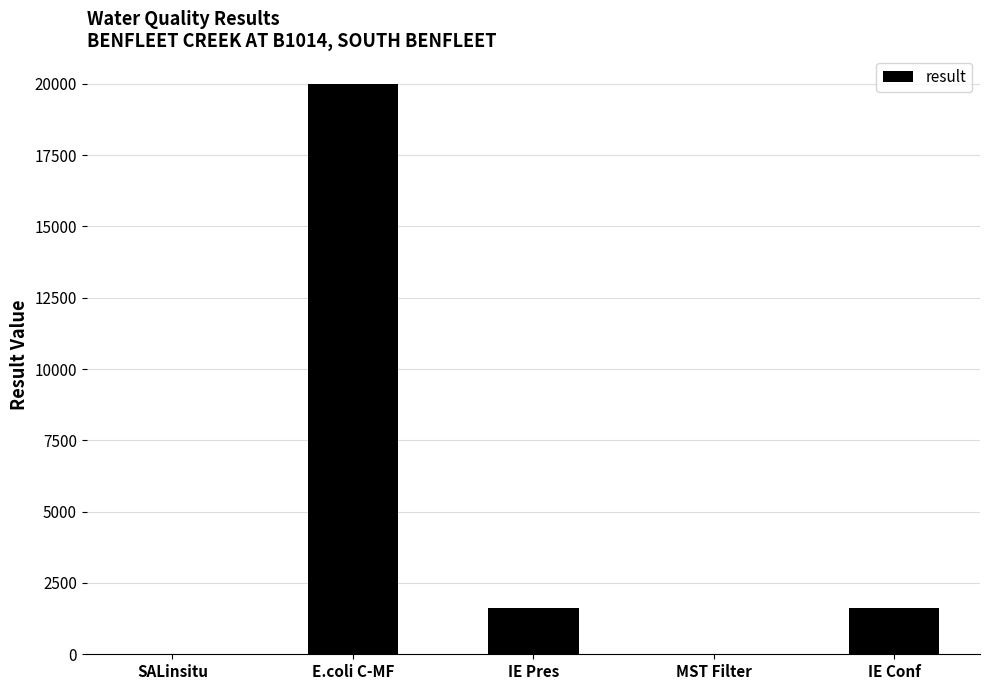

What is the change in value from E.coli C-MF to MST Filter?

-19998.0